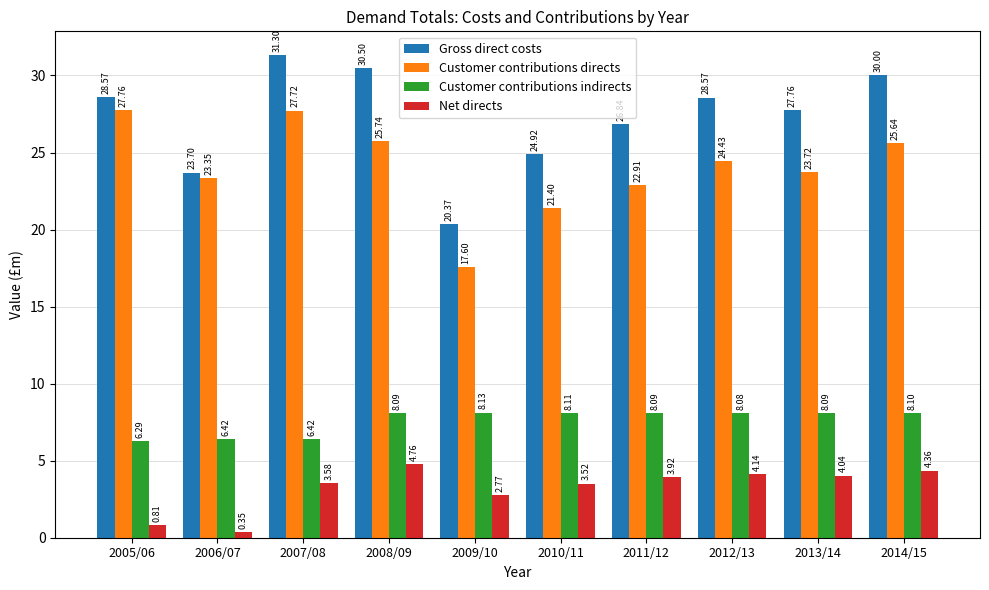

Are the bars horizontal?

No